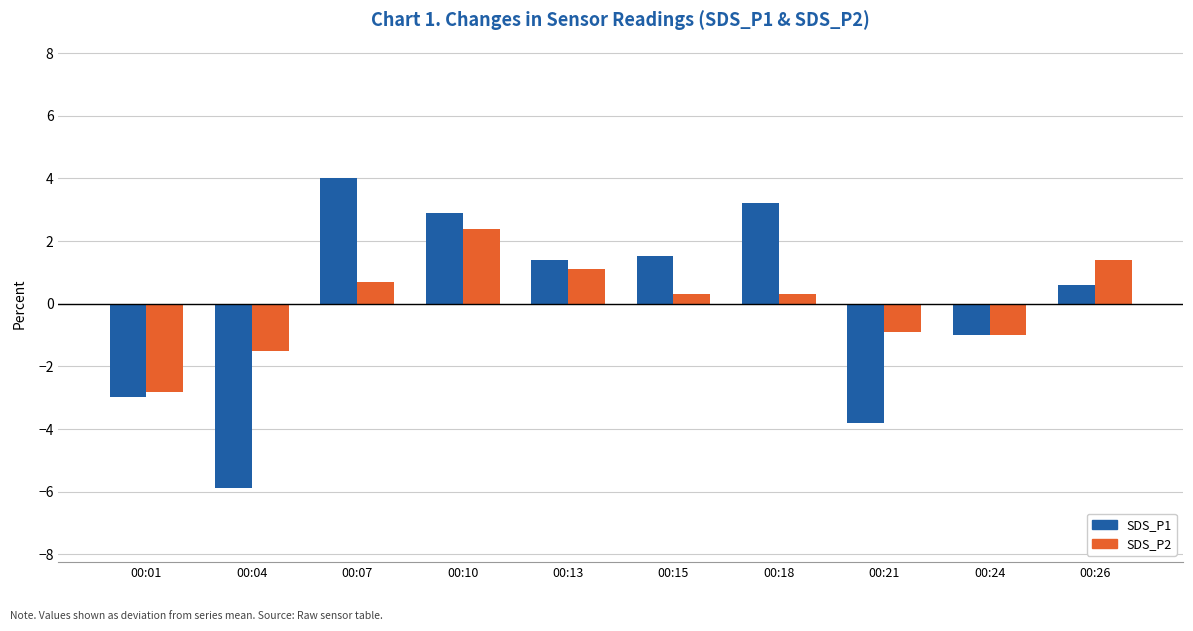

What is the value of the SDS_P2 bar at the 8th from the left?

-0.9